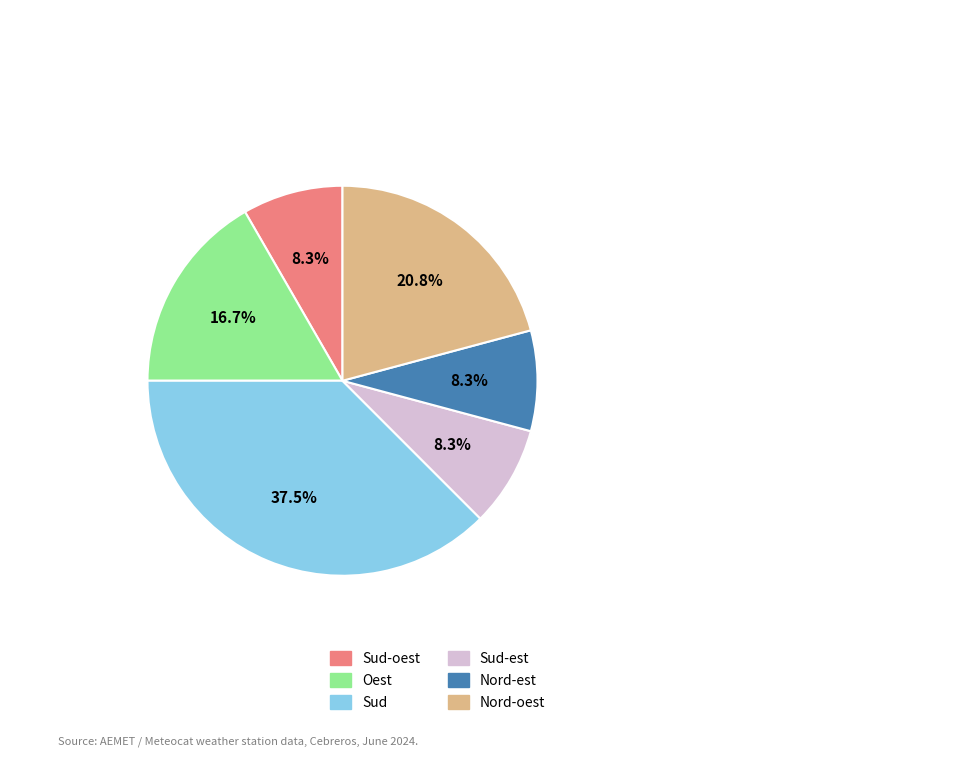

Which has a higher value, Nord-oest or Oest?

Nord-oest